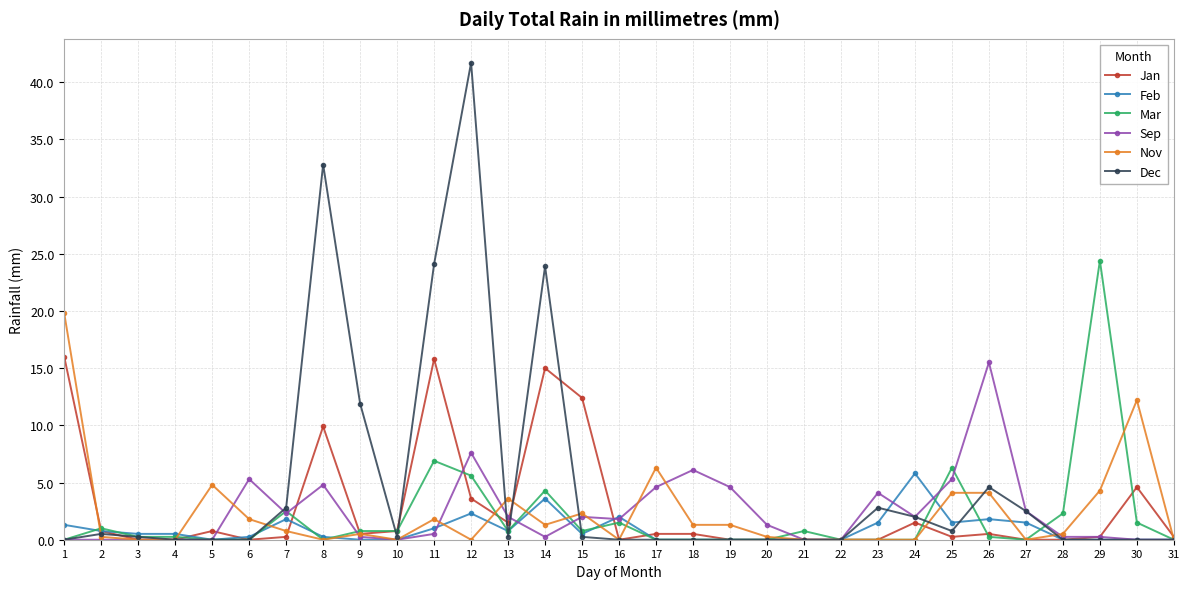

Where is Jan nearest to the value 8?

8